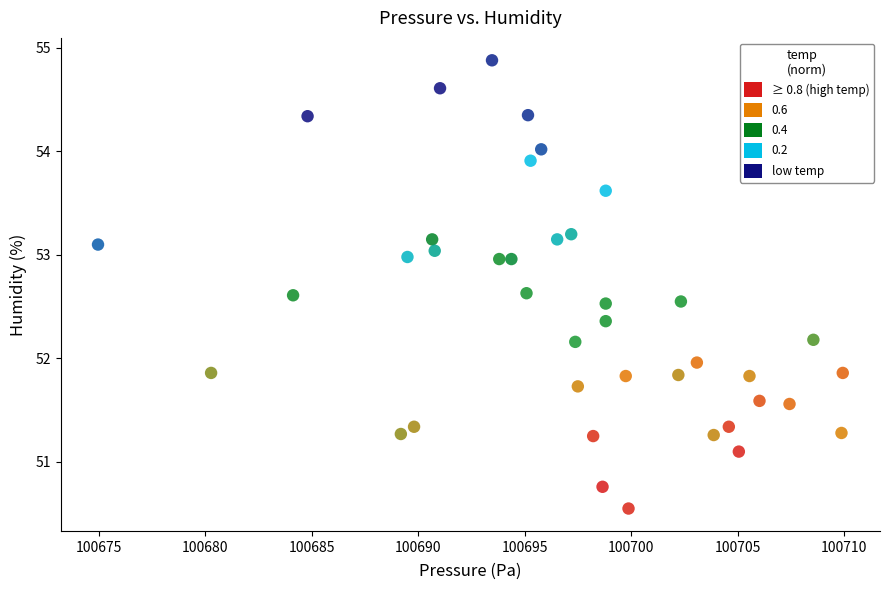

What is the range of Y values (max minus min)?

4.3